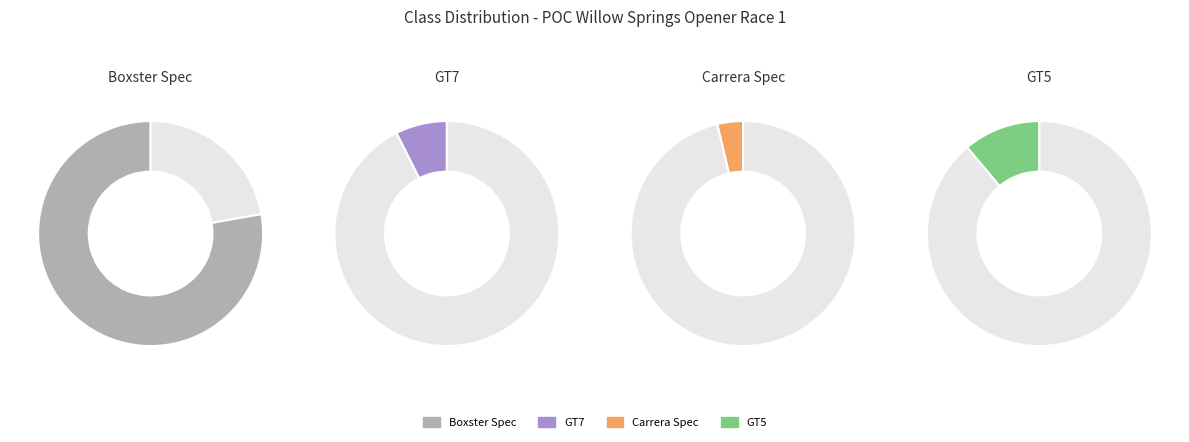

Rank the categories by value from lowest to highest.

Carrera Spec, GT7, GT5, Boxster Spec